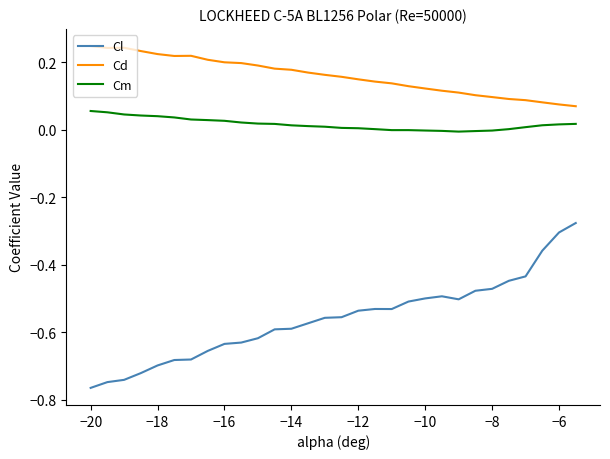

At how many categories does at least one series exceed 0?

30